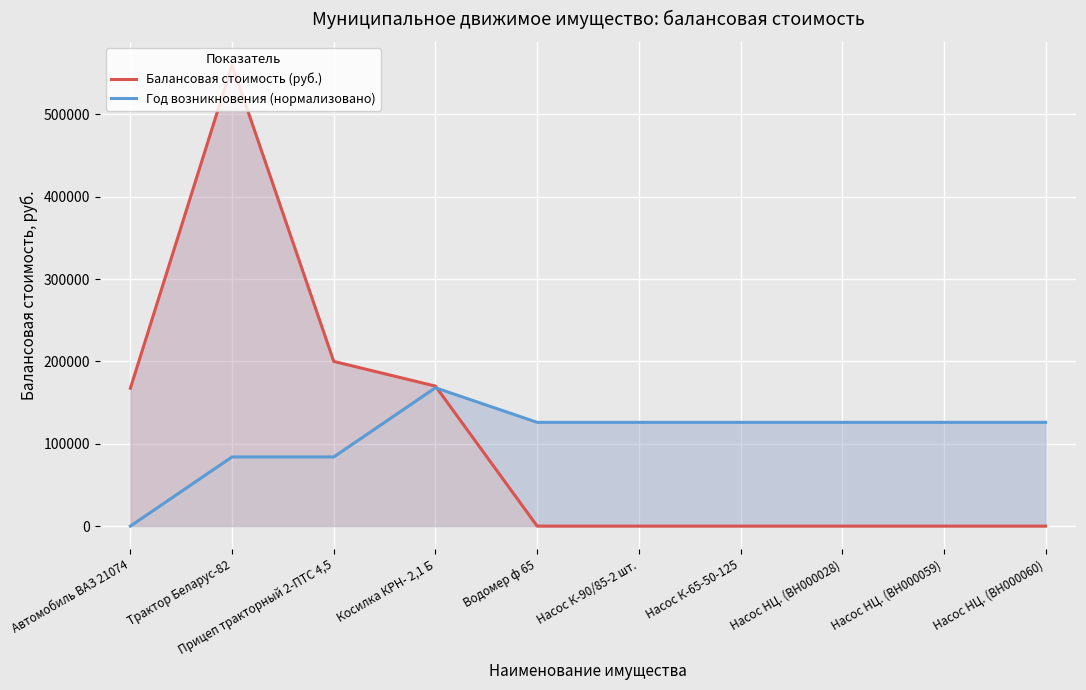

What is the average value of the Год возникновения (нормализовано) series?

109200.5